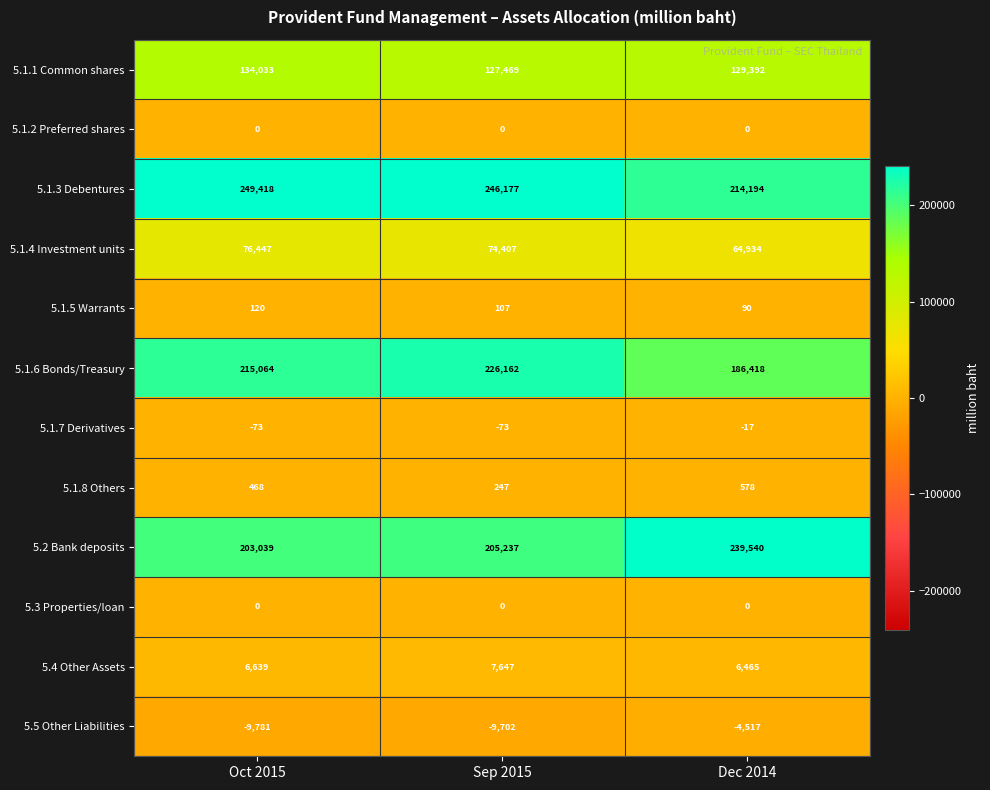

Which series has the widest spread of values?

5.1.6 Bonds/Treasury